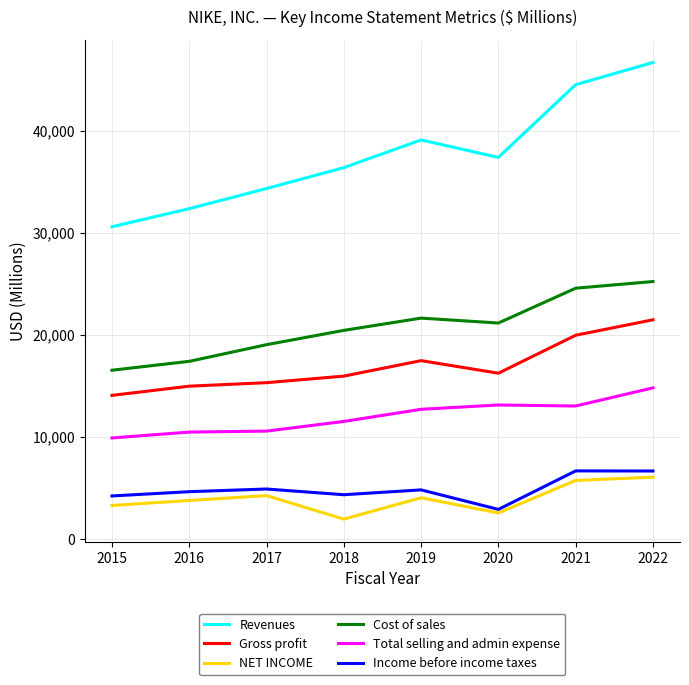

What is the approximate value of Income before income taxes at 2017?

4886